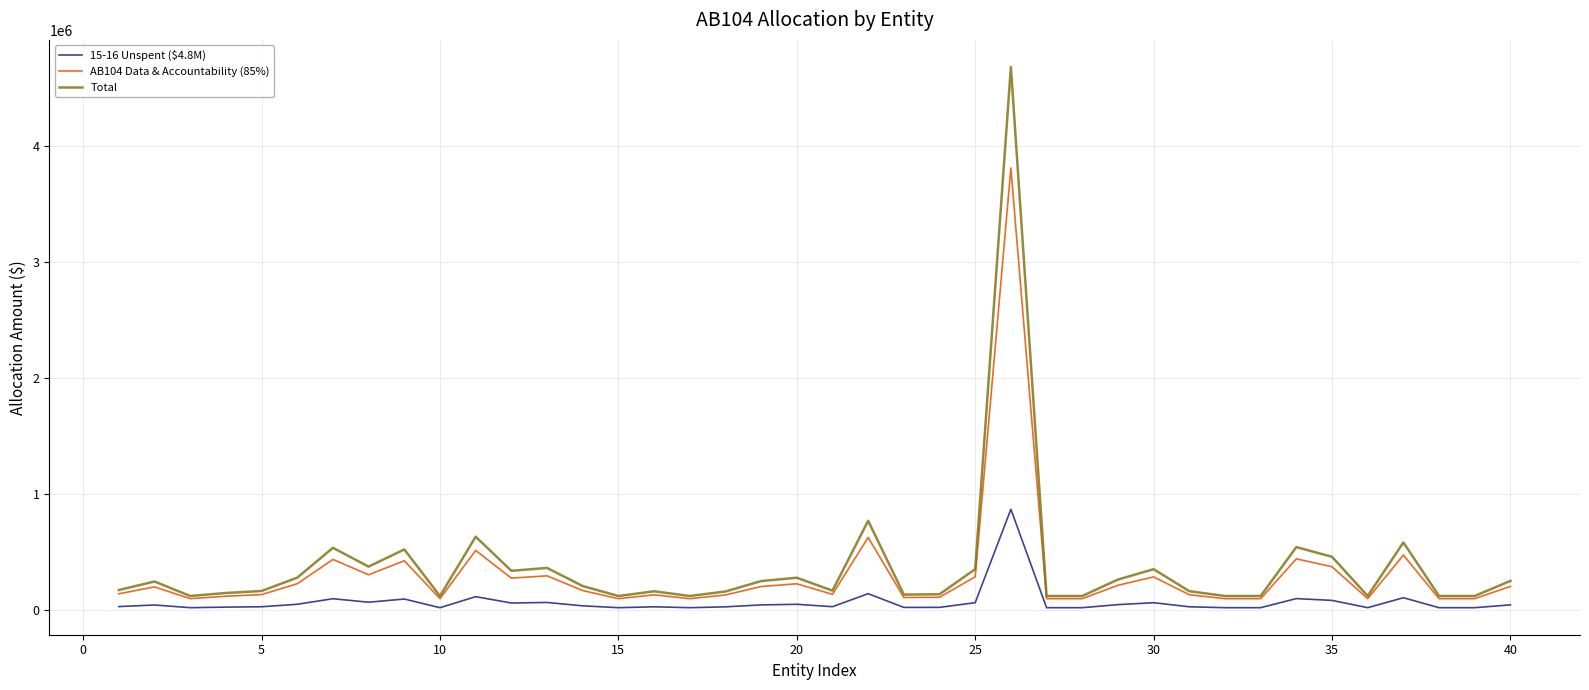

Does the chart display data point markers on the line(s)?

No